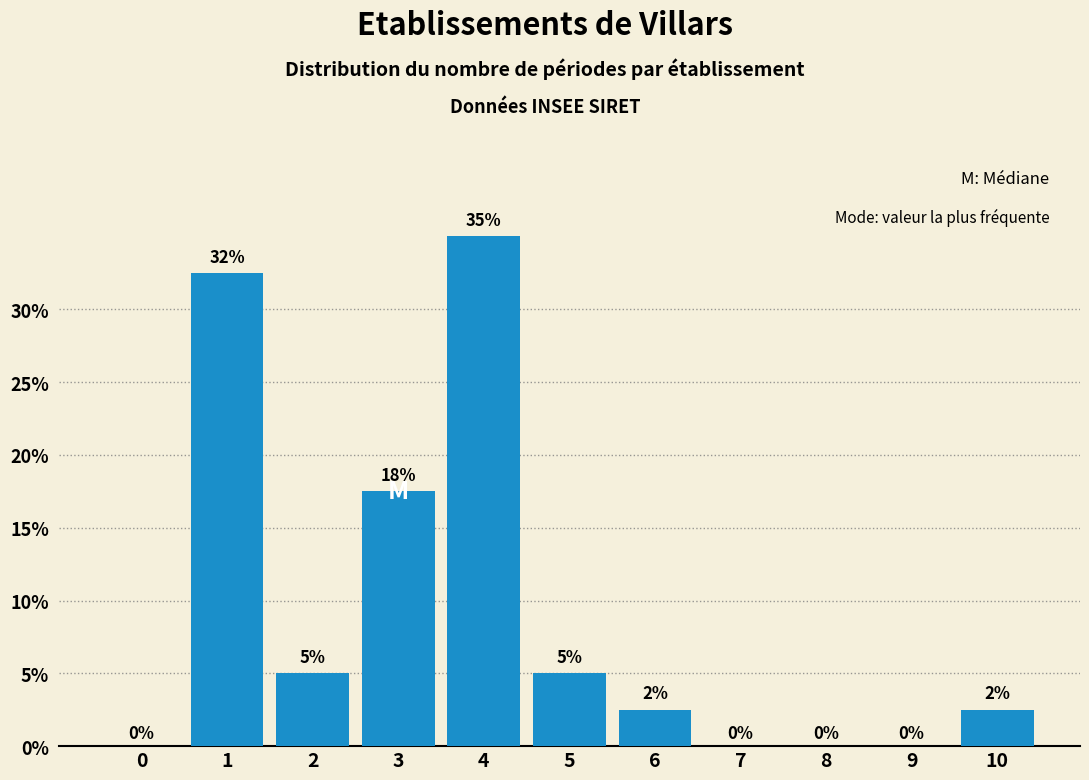

Over which range of the x-axis is the bar tallest?

3.5 to 4.5